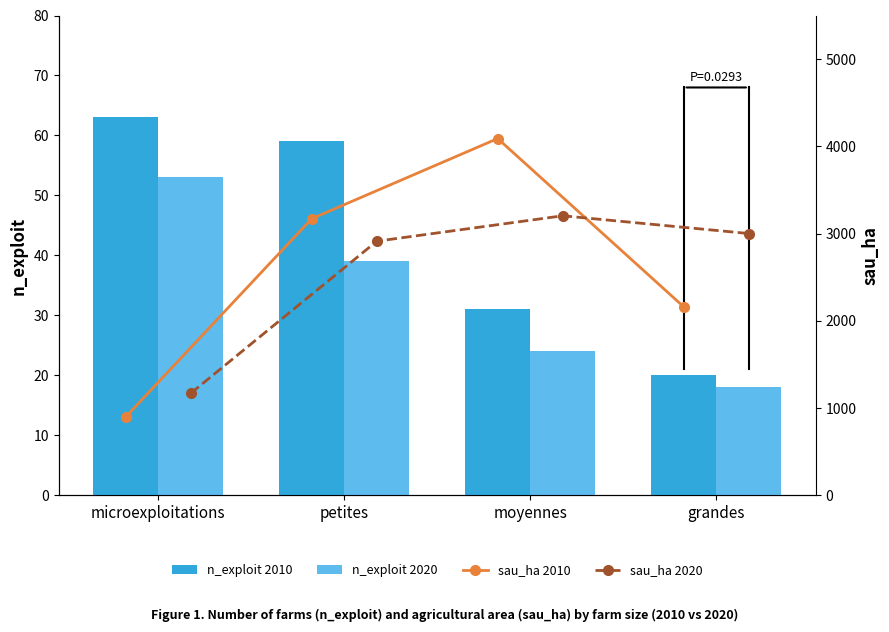

At which label does n_exploit 2010 reach its peak?

microexploitations